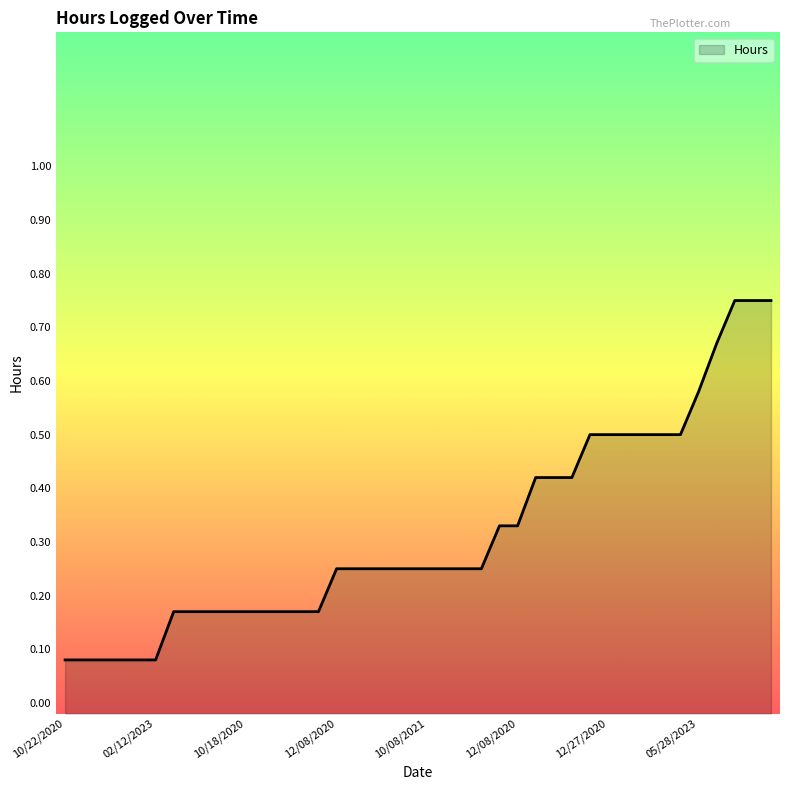

The chart shows a value of 0.5 at 08/21/2021. True or false?

True